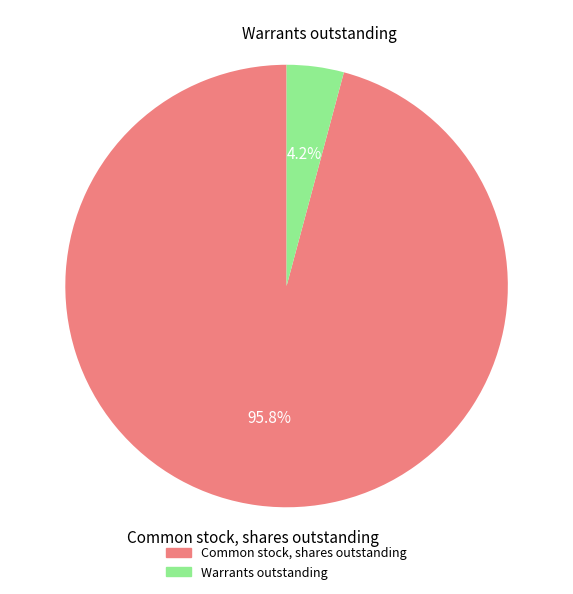

Does any single category account for the majority?

Yes